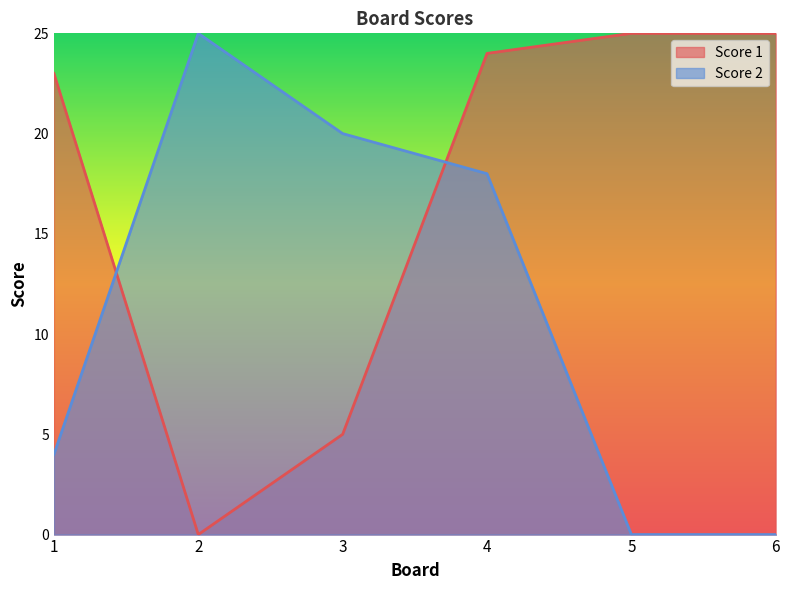

Reading left to right, what are all the values shown in this chart?

Score 1: 1=23	2=0	3=5	4=24	5=25	6=25
Score 2: 1=4	2=25	3=20	4=18	5=0	6=0